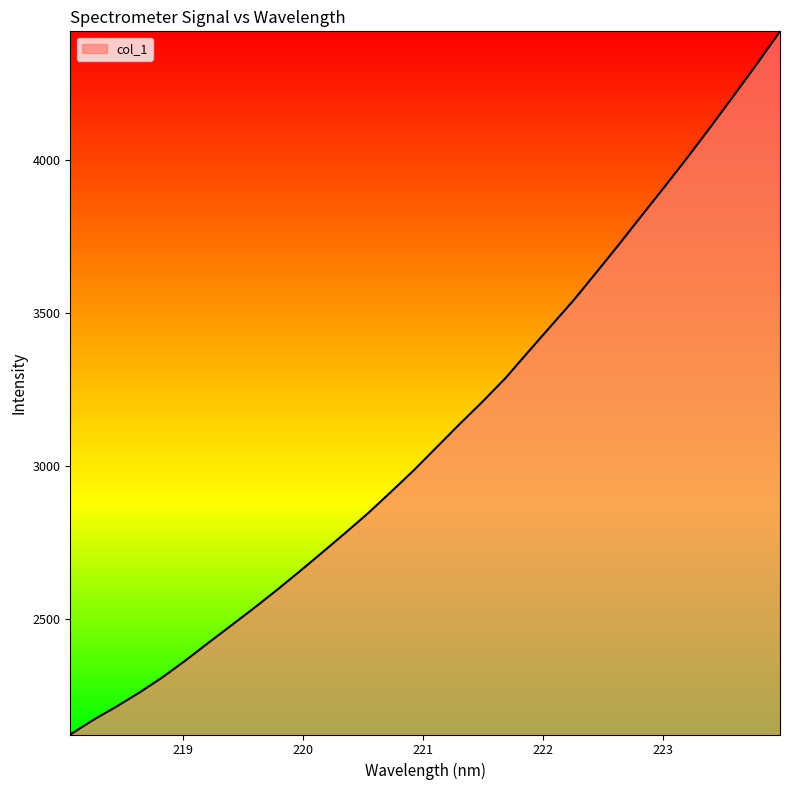

What is the difference between the maximum and minimum values?

2301.4